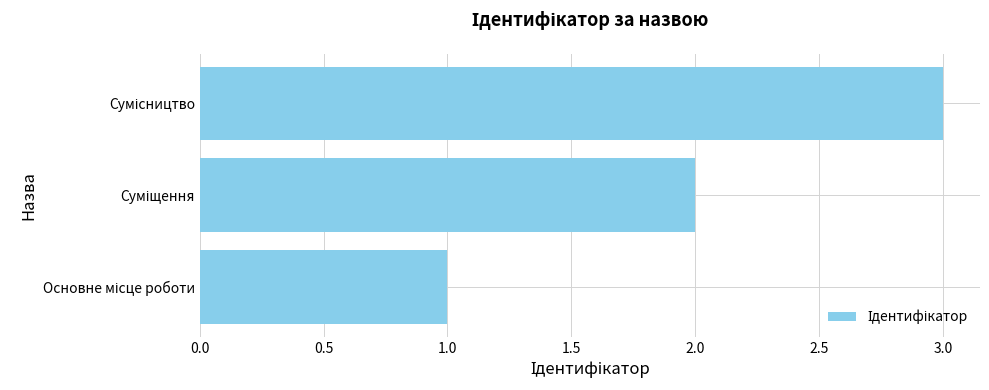

What is the greatest value displayed?

3